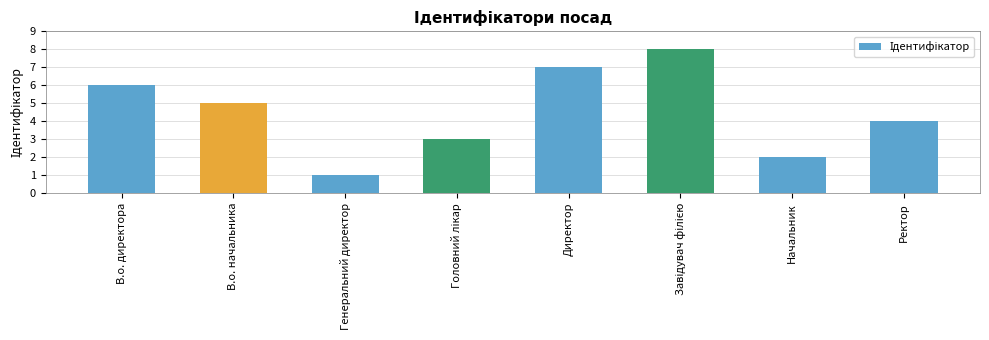

Is it true that the value at Начальник is 1?

False